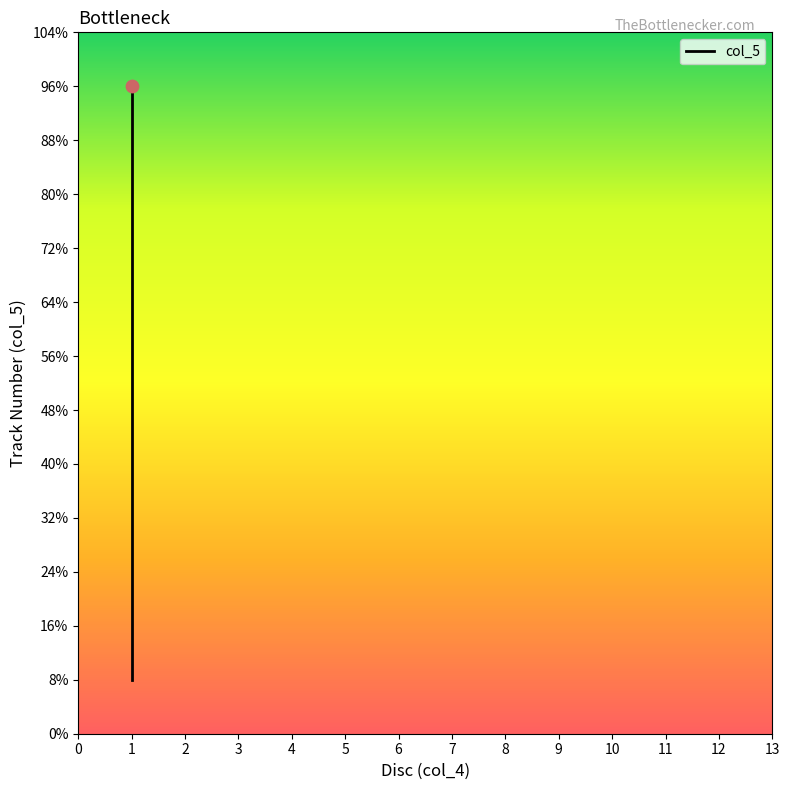

Between 4 and 3, which is larger?

4